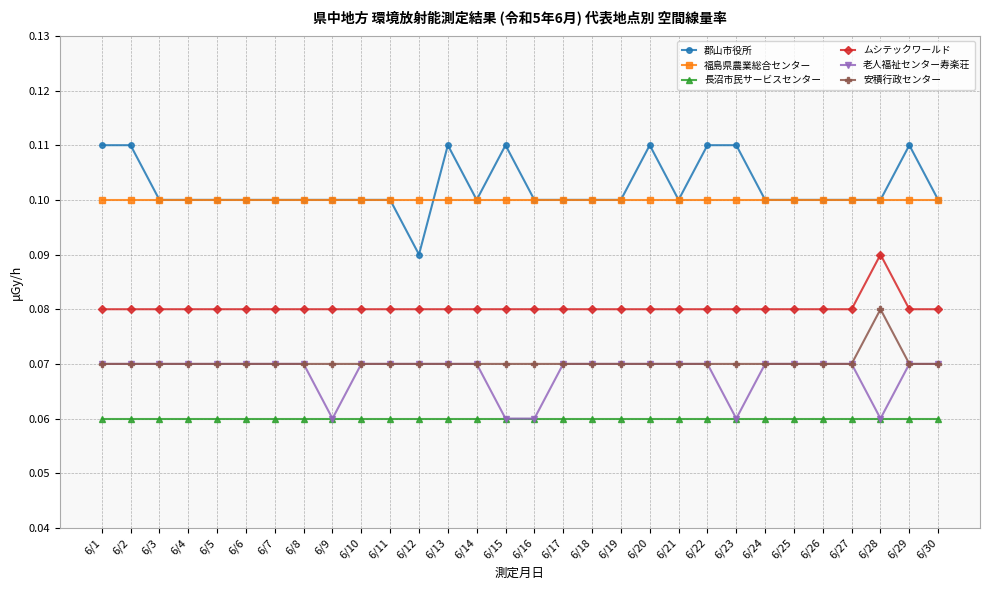

What is the total value across all series at 6/4?

0.5